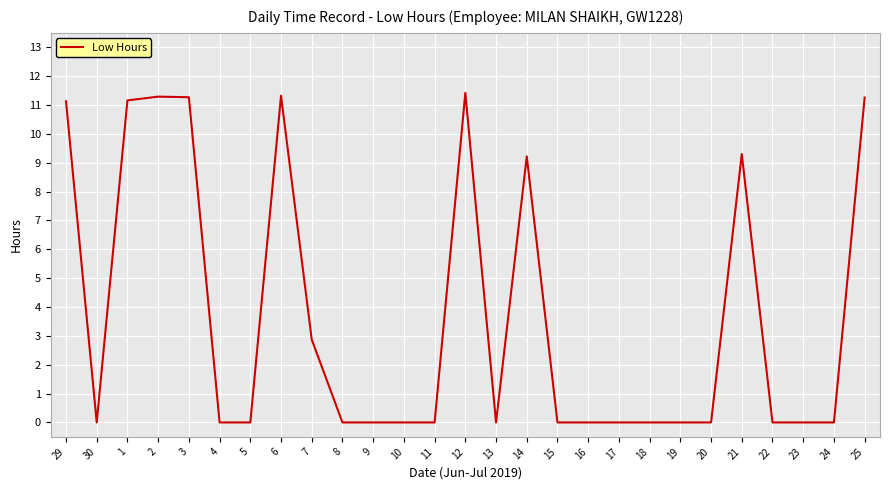

True or false: the data shows 7.6 at 25.

False